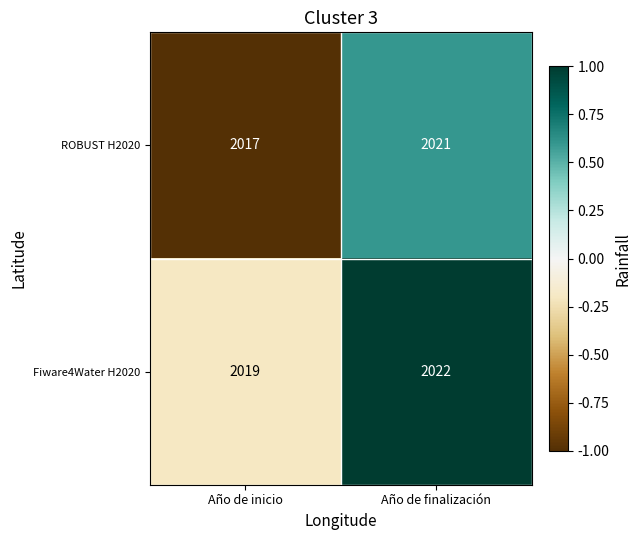

Reading left to right, extract all data points from this chart.

ROBUST H2020: Año de inicio=2017	Año de finalización=2021
Fiware4Water H2020: Año de inicio=2019	Año de finalización=2022